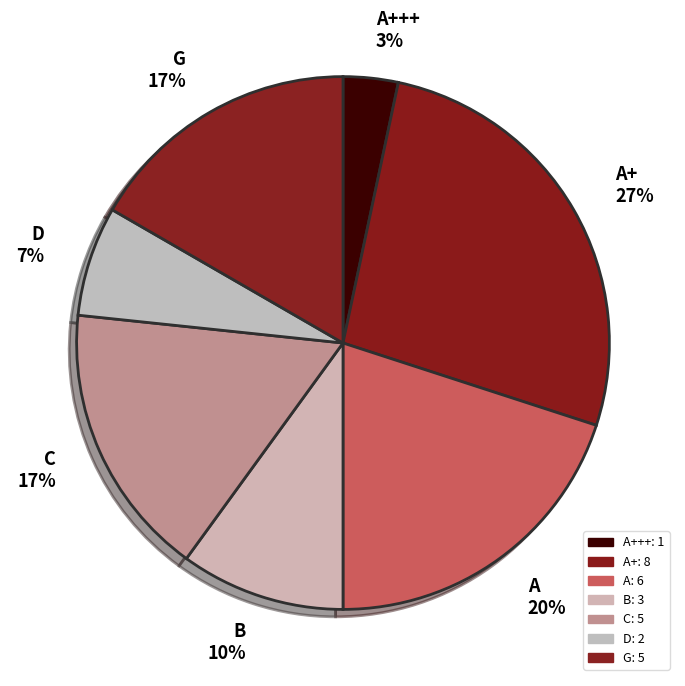

True or false: D accounts for 1% of the total.

False